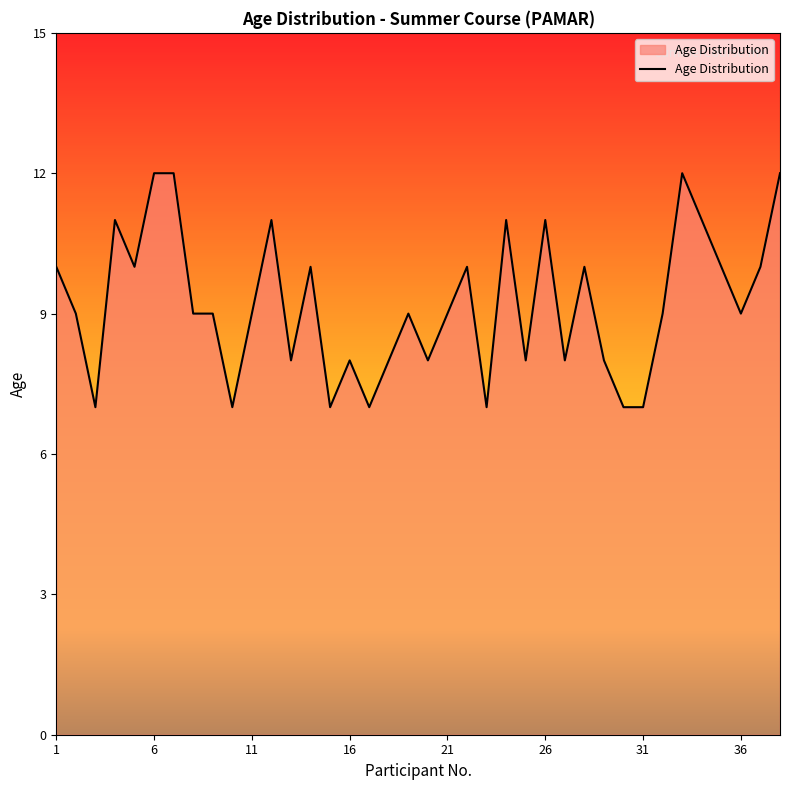

Does the chart display data point markers on the line(s)?

No